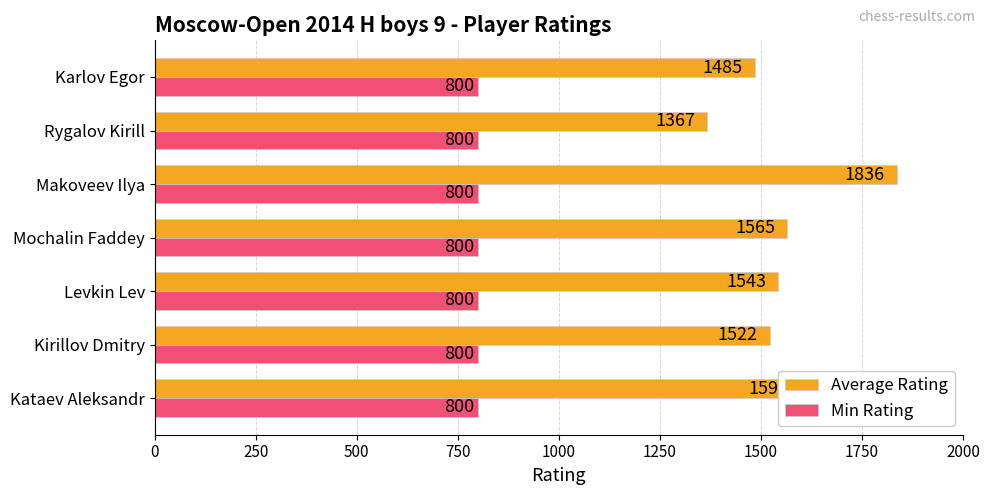

What is the greatest value displayed?

1836